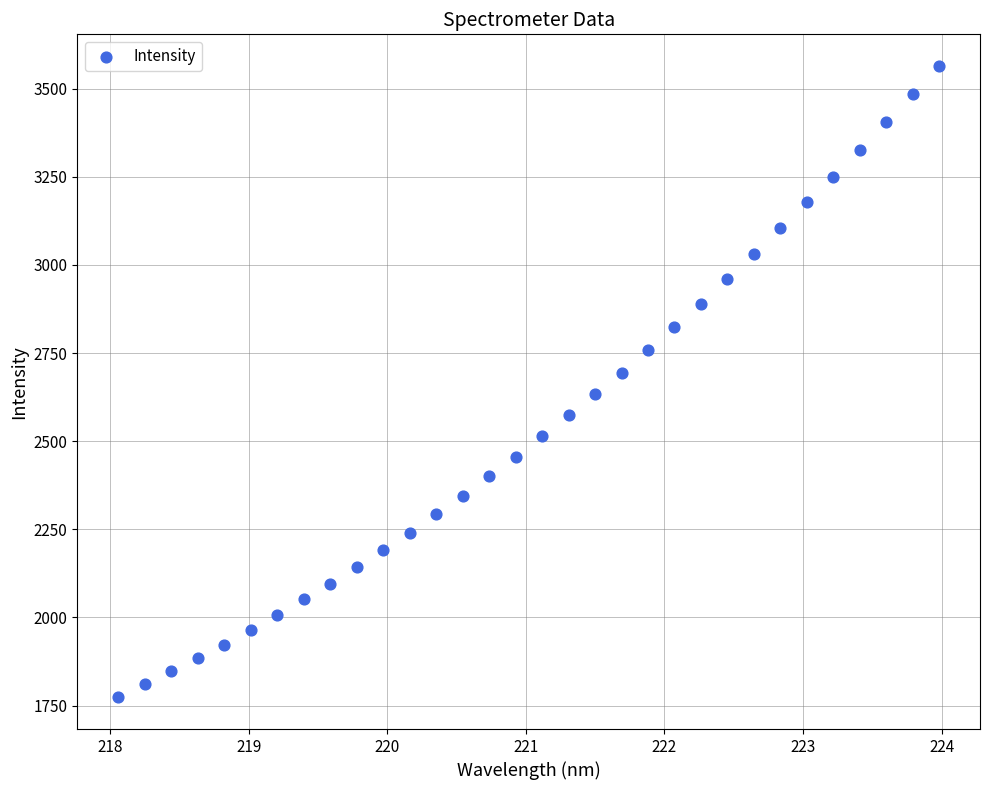

What is the range of Y values (max minus min)?

1791.5